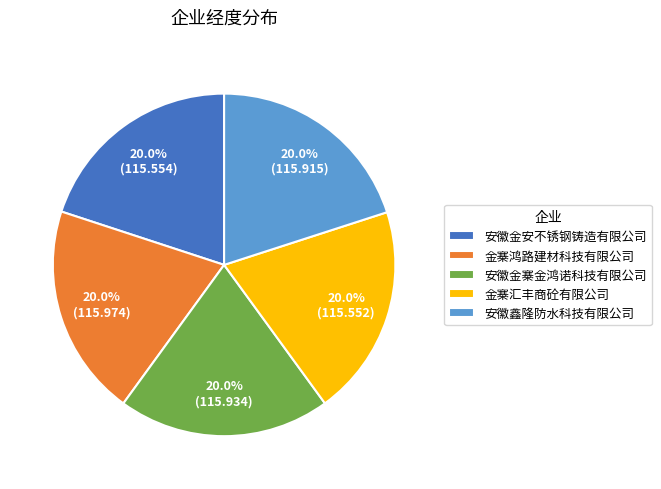

How many segments does this pie chart have?

5